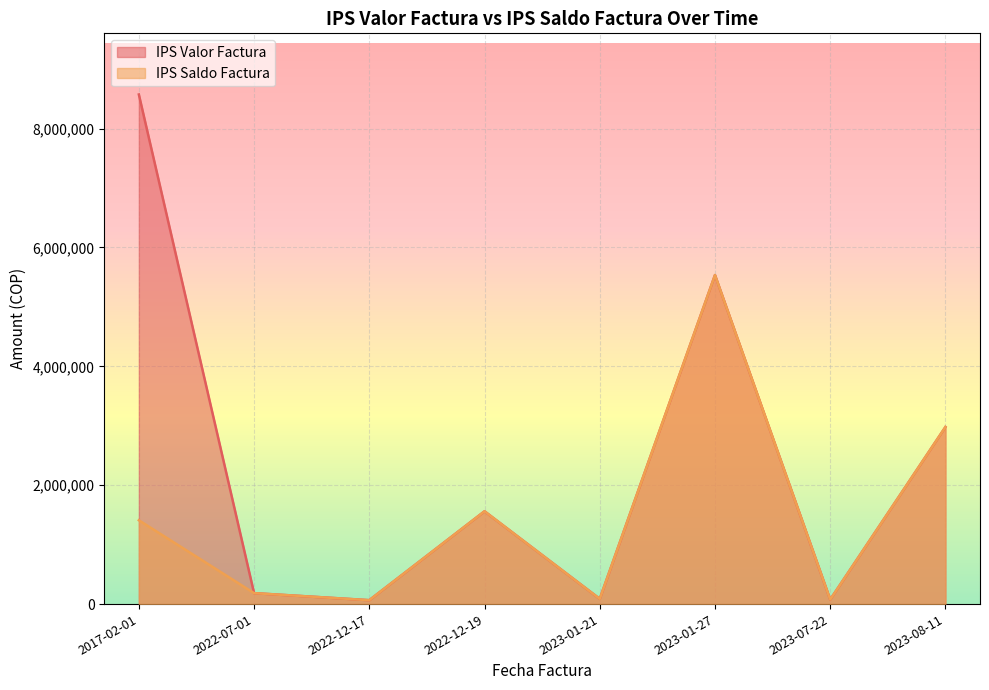

True or false: IPS Saldo Factura has more than 2 interior local peaks.

False